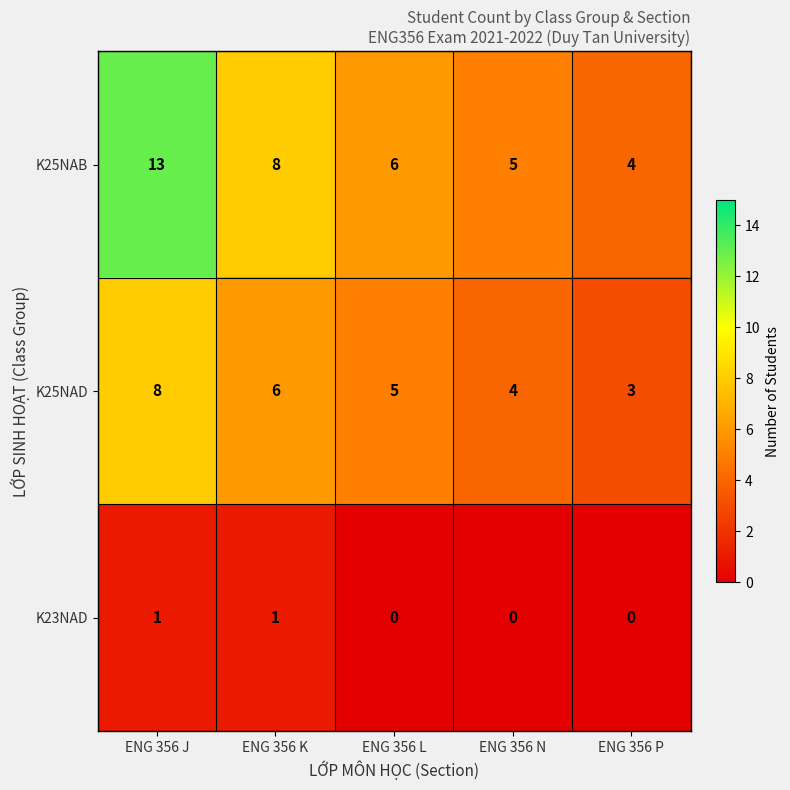

Where is K25NAD nearest to the value 5?

ENG 356 L